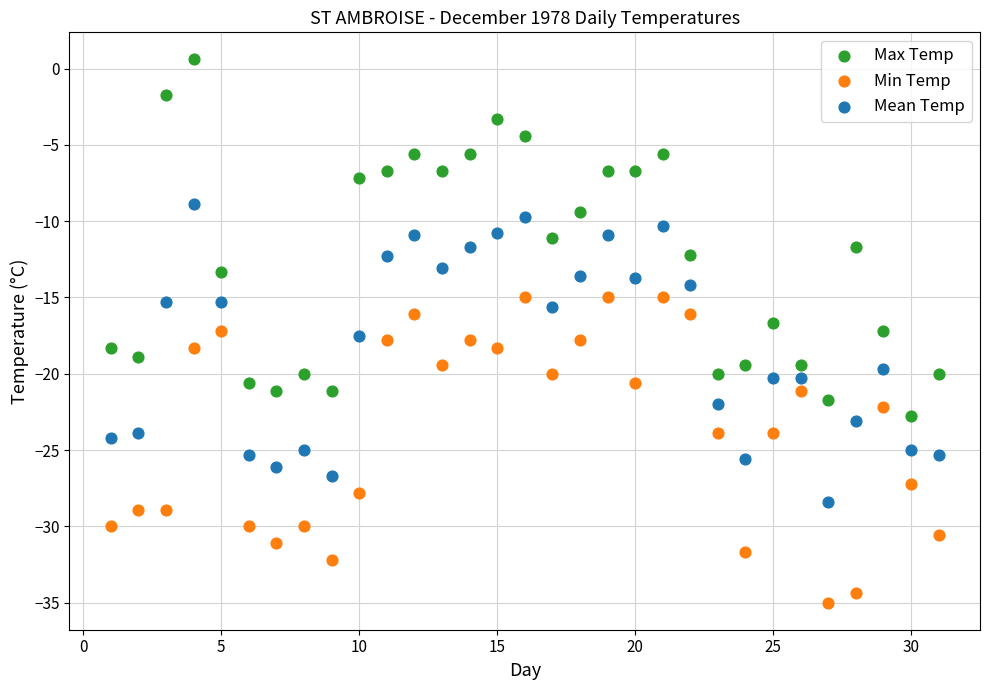

What is the X range (max minus min) for the scatter plot?

30.0